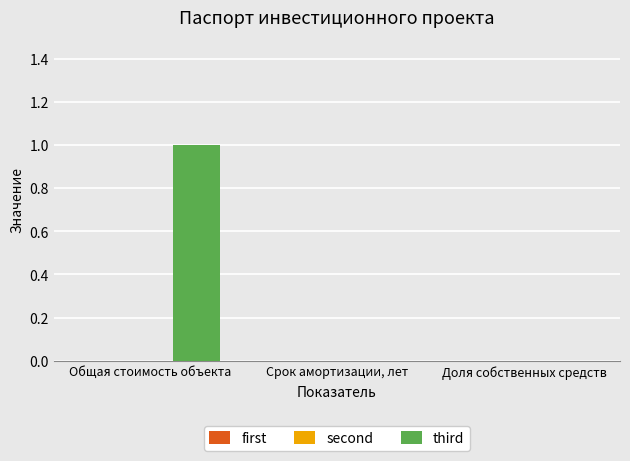

Are the bars horizontal?

No